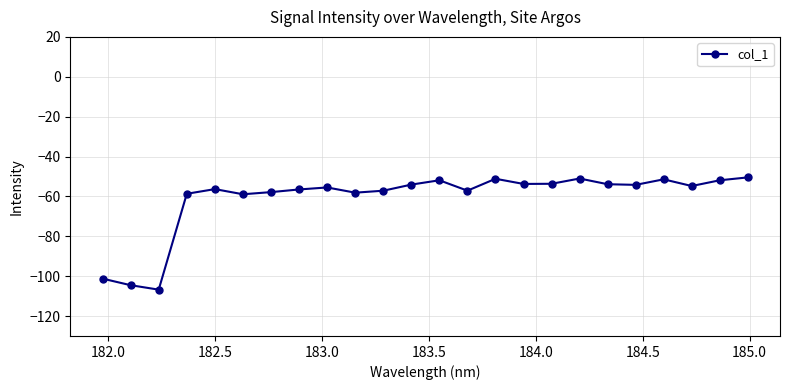

What is the average value?

-60.9